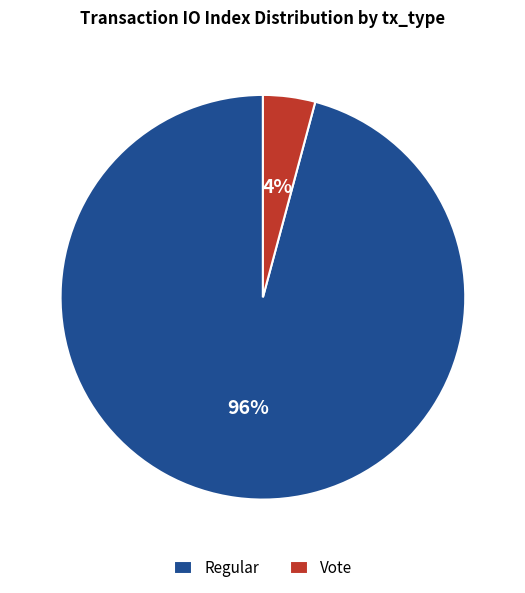

Combined, do Regular and Vote account for over 50%?

Yes